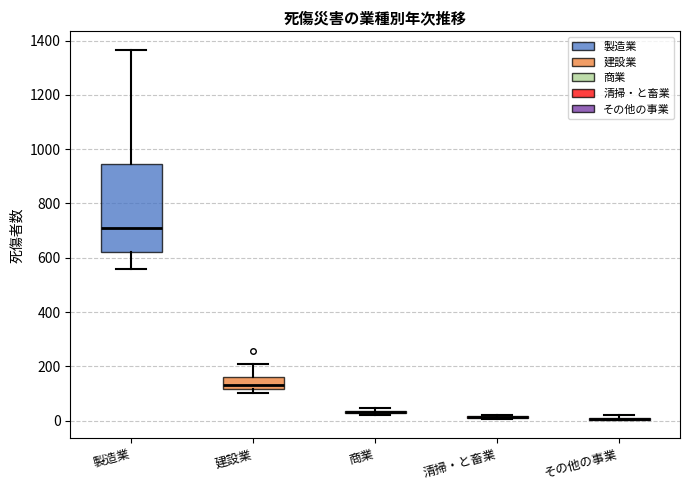

Which box is the tallest, from its lower edge to its upper edge?

製造業